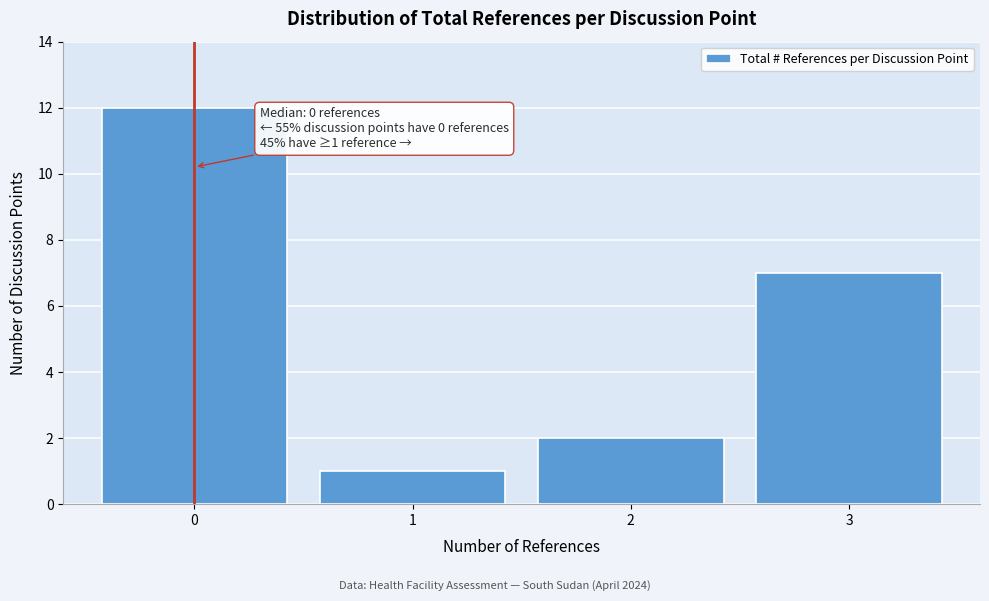

Over which range of the x-axis is the bar tallest?

-0.5 to 0.5